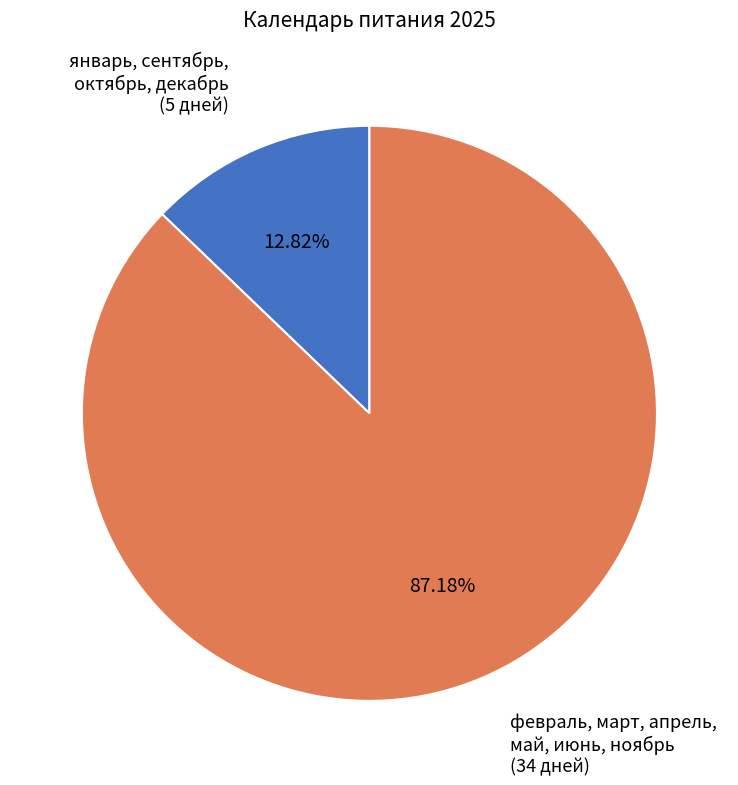

Is there any slice that represents more than half of the pie?

Yes